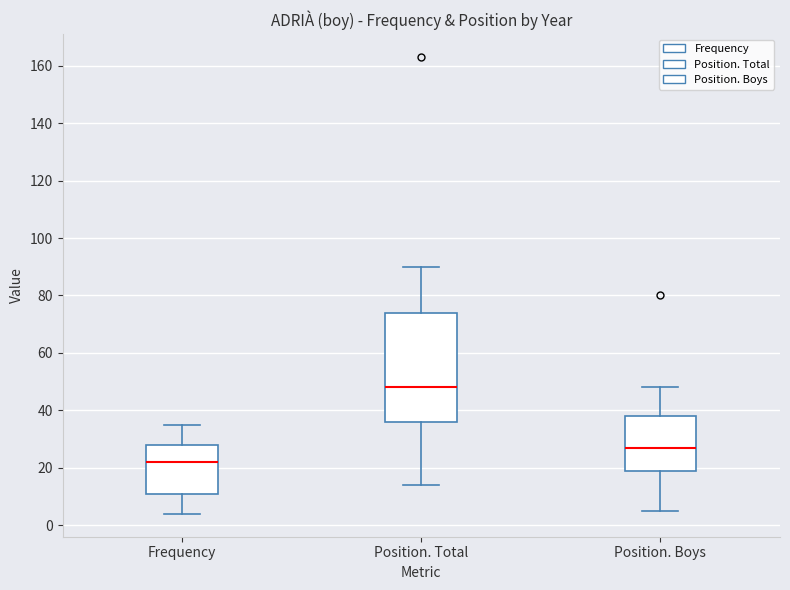

Reading left to right, transcribe this box plot: for each box, give where its median line is, the range the box spans, and where its two whiskers end, as read against the y-axis. The values are not printed on the chart, so give them approximately, as read against the axis.

Frequency: median 22, box 12 to 28, whiskers 4 to 36
Position. Total: median 48, box 36 to 74, whiskers 14 to 90
Position. Boys: median 28, box 20 to 38, whiskers 6 to 48